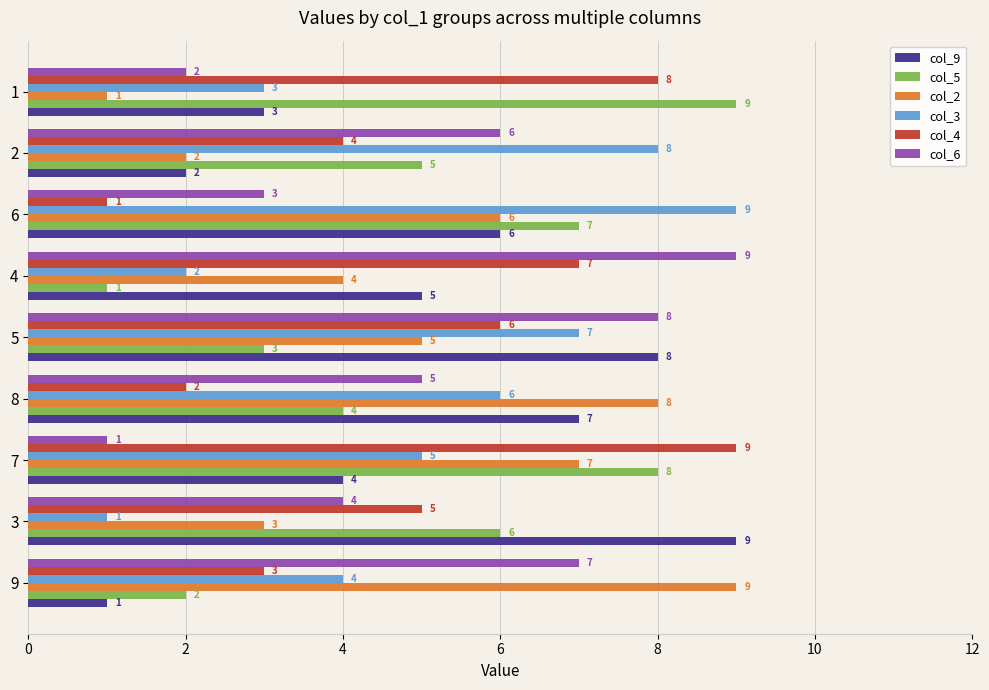

What is the lowest value of the col_2 series?

1